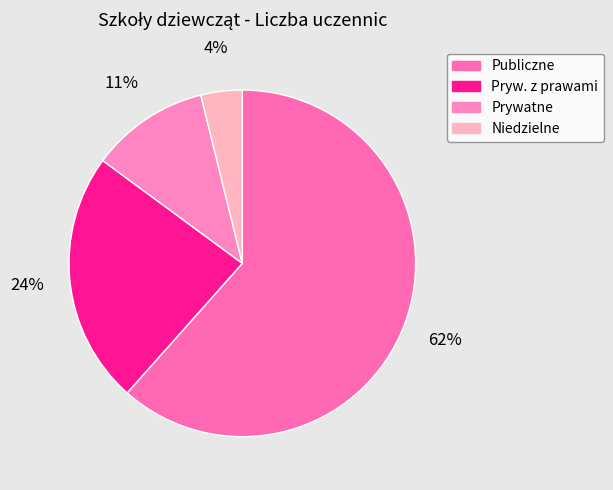

How many slices are in this pie chart?

4